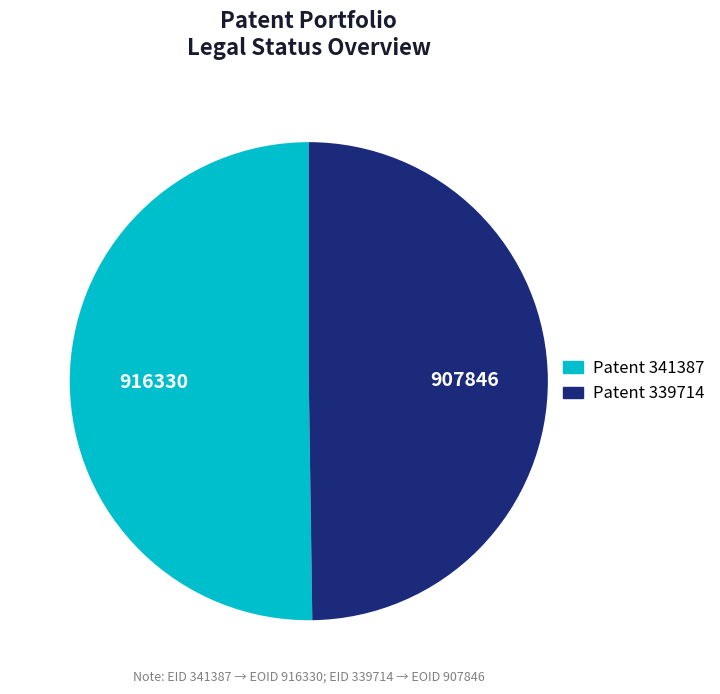

Do Patent 339714 and Patent 341387 together represent more than half of the pie?

Yes